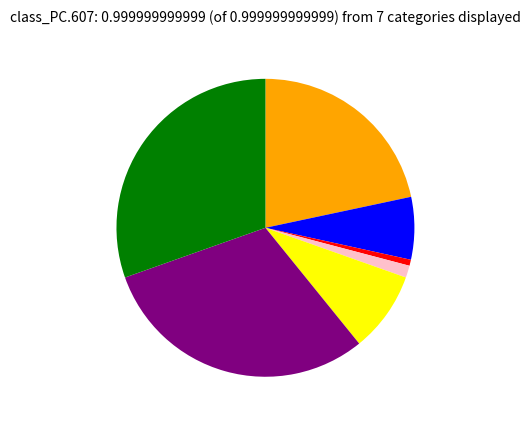

Is there a majority slice in this chart?

No